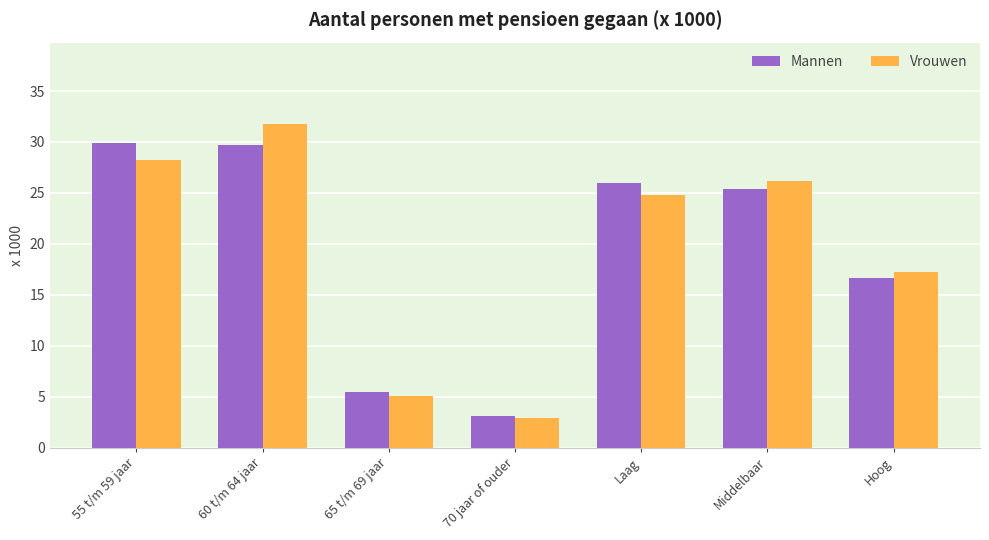

What is the value of the Mannen bar at the 6th from the left?

25.4